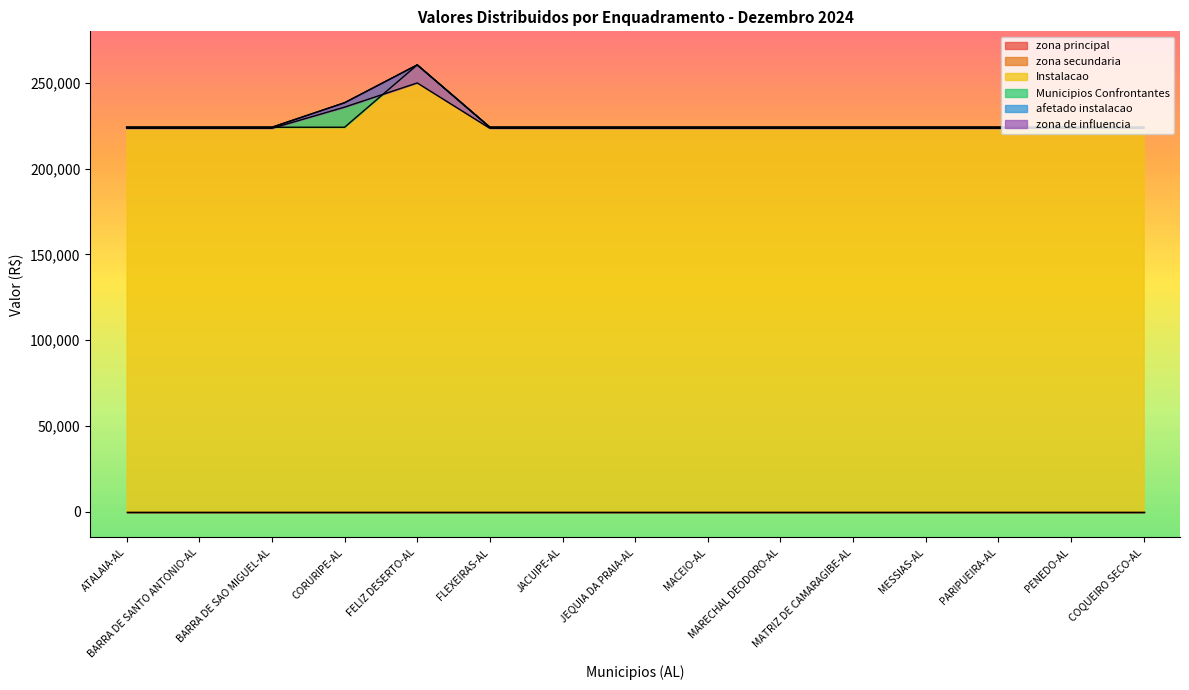

What is the difference between the highest and lowest values at BARRA DE SAO MIGUEL-AL?

224717.6